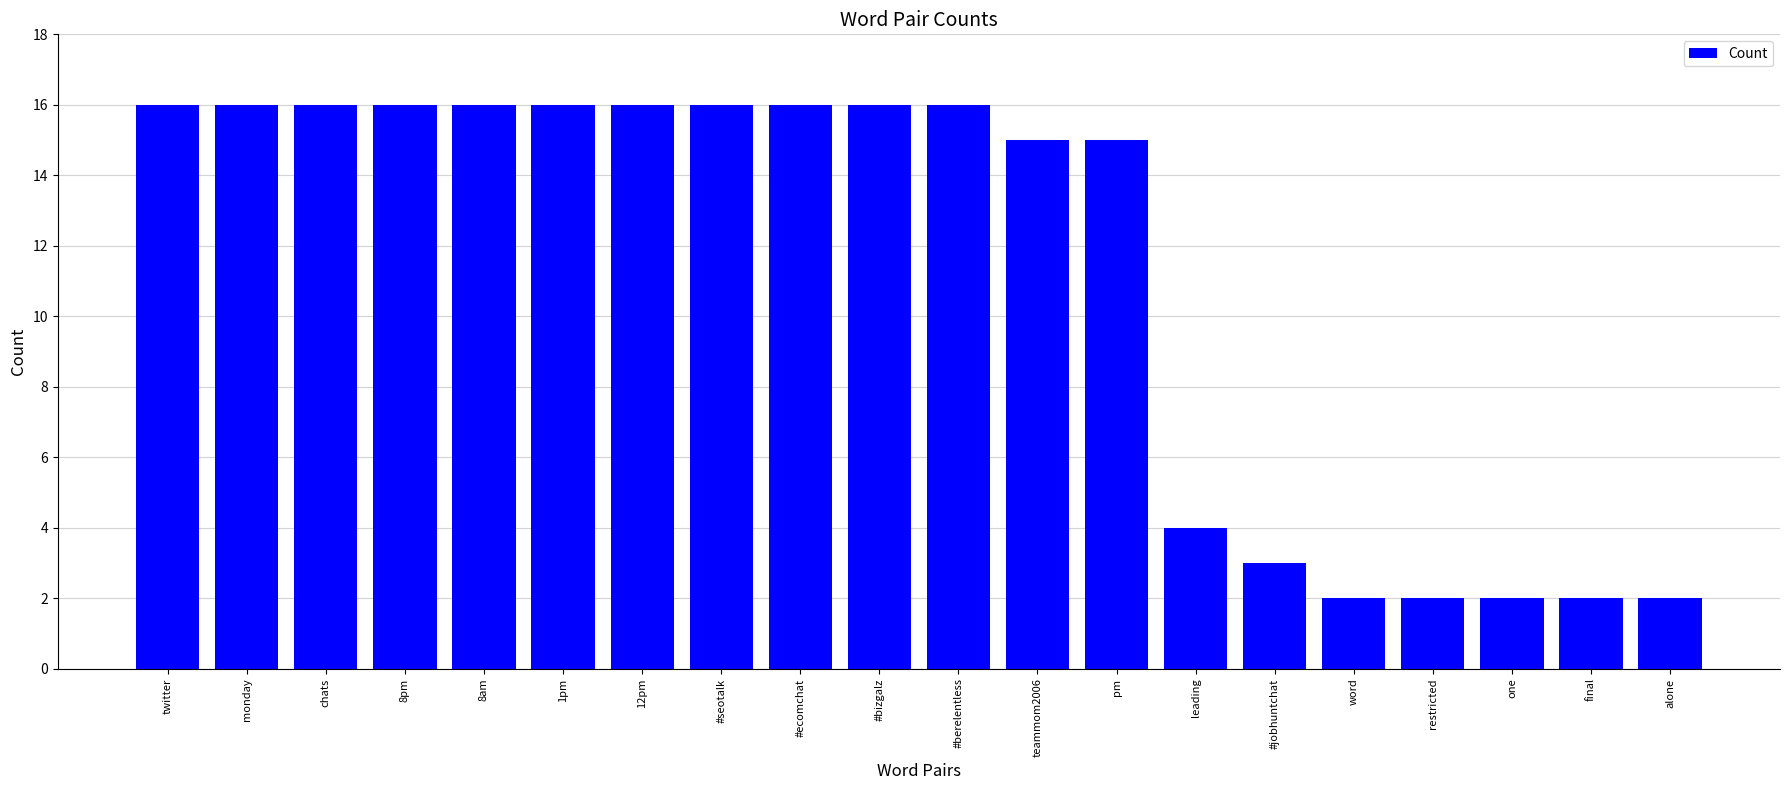

What is the smallest value displayed?

2